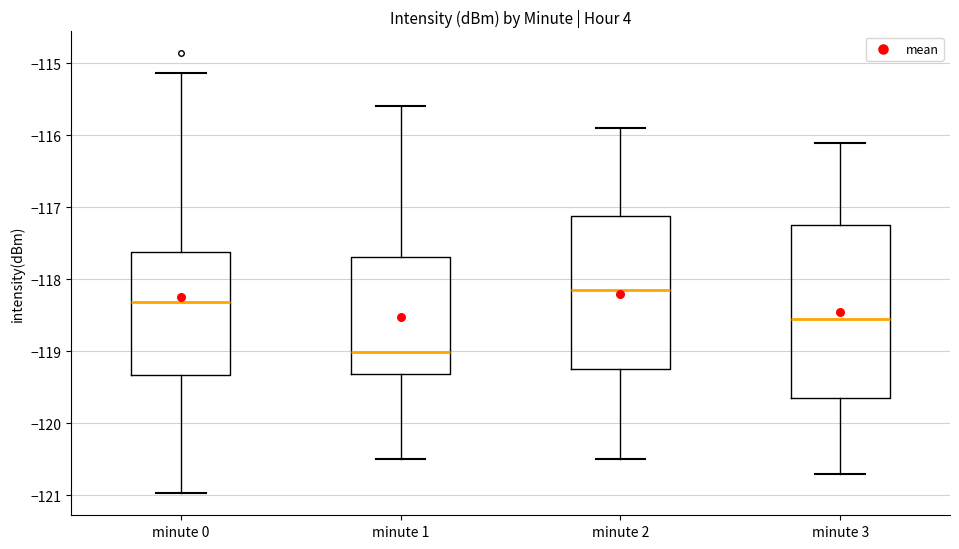

Which box is the tallest, from its lower edge to its upper edge?

minute 3